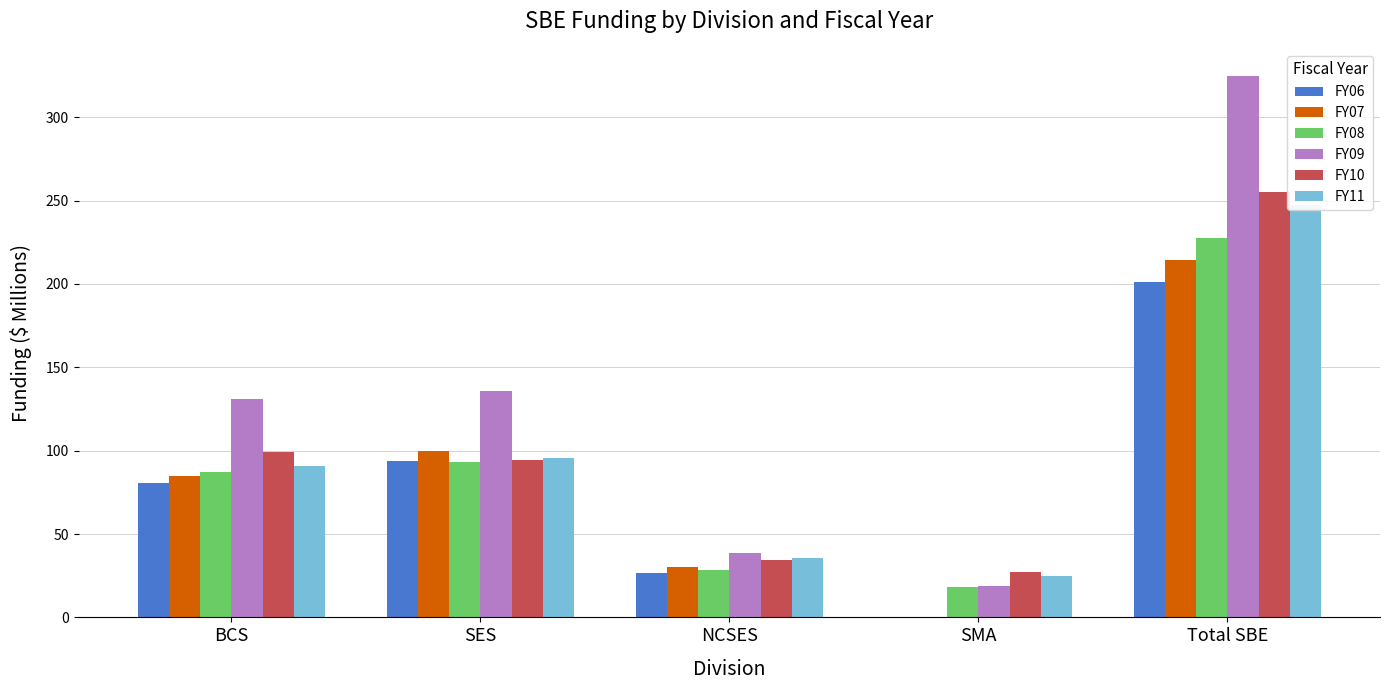

What is the difference between the maximum and minimum values in the FY07 series?

214.5